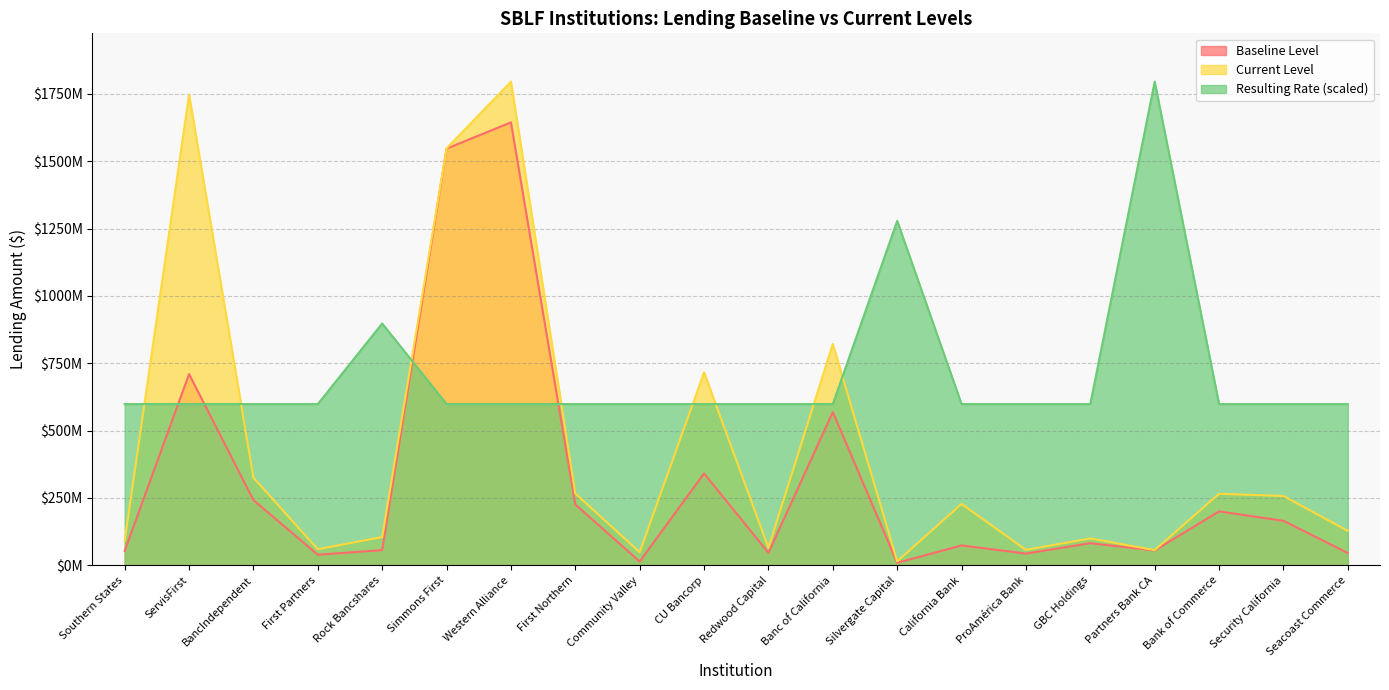

Rank the categories by Baseline Level value from lowest to highest.

Silvergate Capital, Community Valley, First Partners, ProAmérica Bank, Seacoast Commerce, Redwood Capital, Southern States, Partners Bank CA, Rock Bancshares, California Bank, GBC Holdings, Security California, Bank of Commerce, First Northern, BancIndependent, CU Bancorp, Banc of California, ServisFirst, Simmons First, Western Alliance